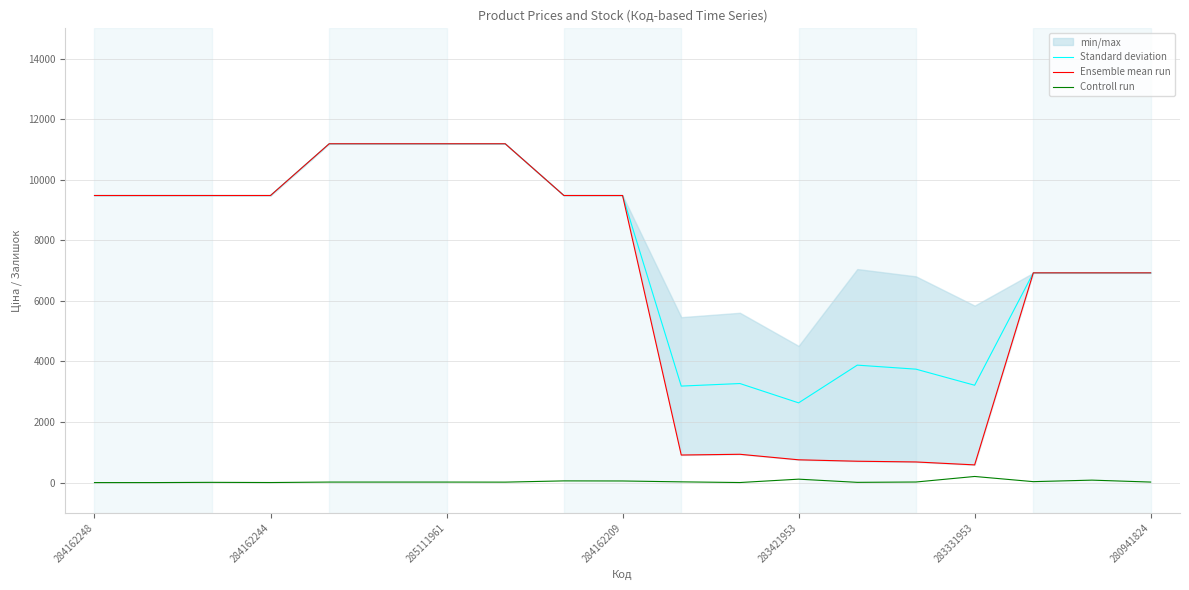

What is the minimum value for Standard deviation?

2632.8